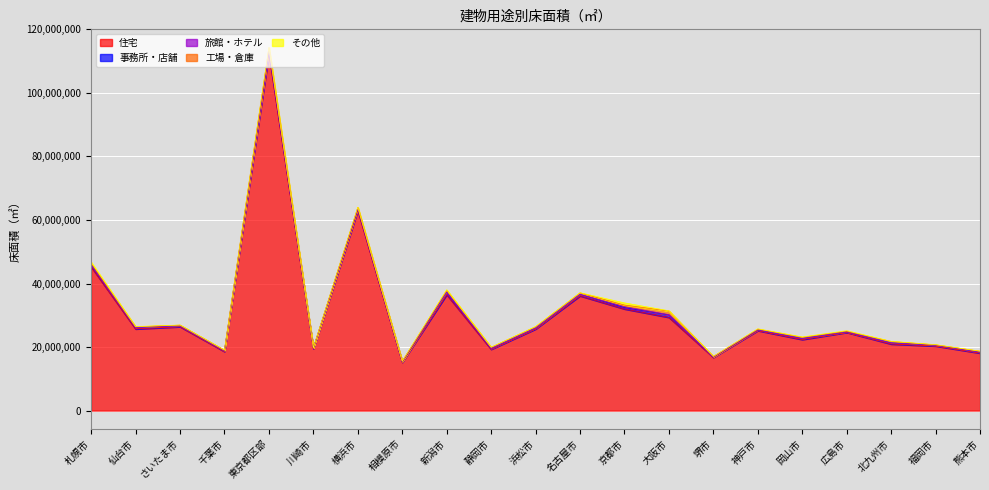

Which has a higher value, 仙台市 or 名古屋市?

名古屋市